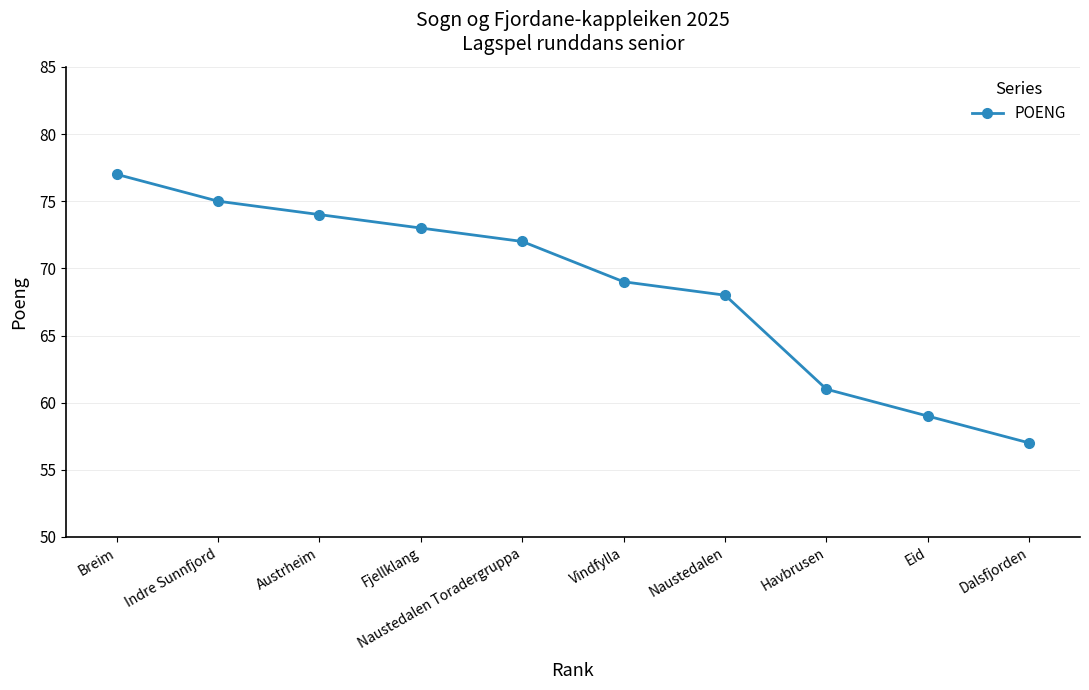

True or false: the data has more than 0 interior local peaks.

False